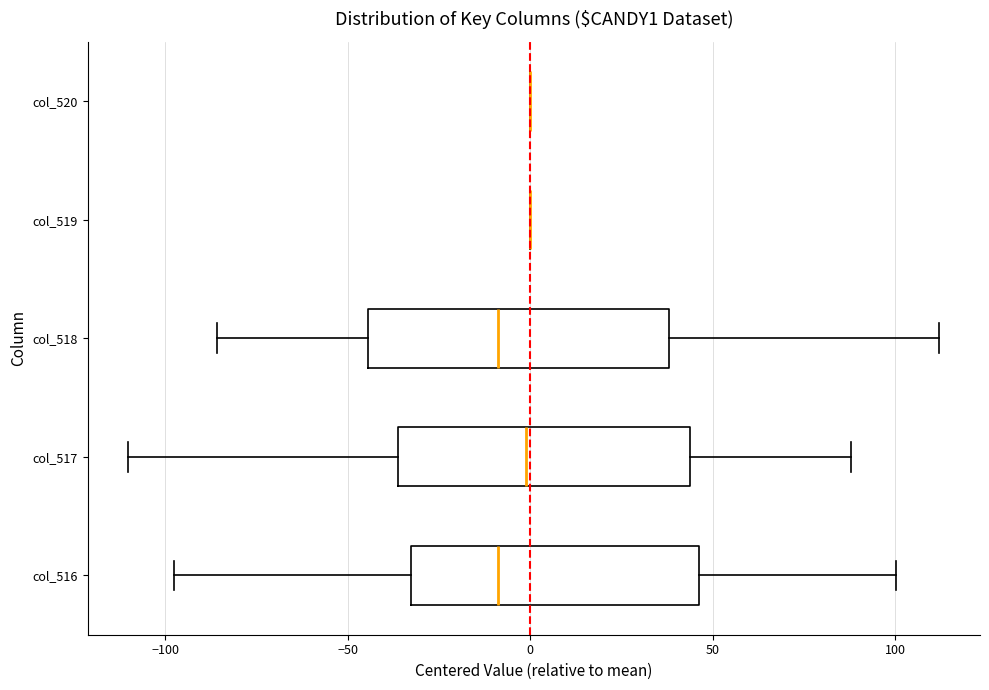

Reading bottom to top, transcribe this box plot: for each box, give where its median line is, the range the box spans, and where its two whiskers end, as read against the x-axis. The values are not printed on the chart, so give them approximately, as read against the axis.

col_516: median -10, box -35 to 45, whiskers -100 to 100
col_517: median 0, box -35 to 45, whiskers -110 to 90
col_518: median -10, box -45 to 40, whiskers -85 to 110
col_519: box collapsed to a line at 0, whiskers 0 to 0
col_520: box collapsed to a line at 0, whiskers 0 to 0